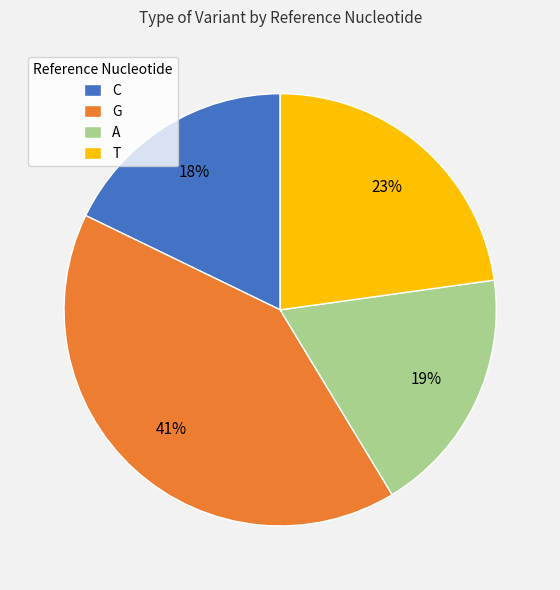

To the nearest percent, what is the difference between the largest and smallest slice percentages?

23%